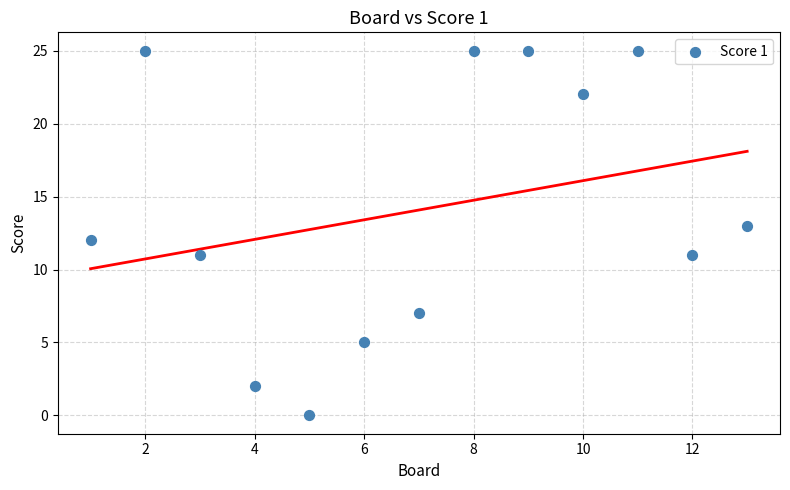

What is the range of X values (max minus min)?

12